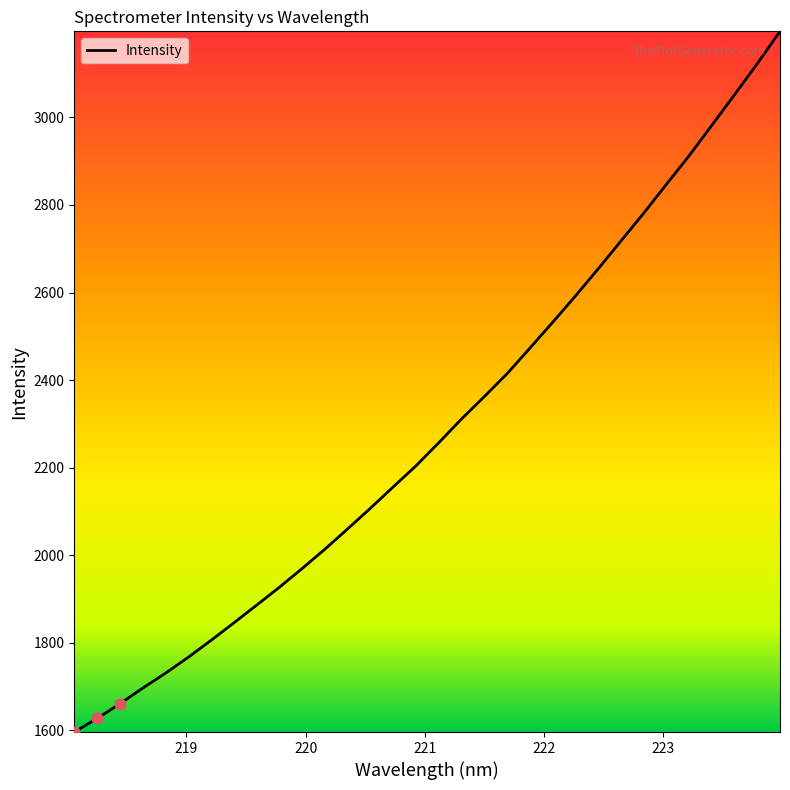

What is the smallest value displayed?

1596.3